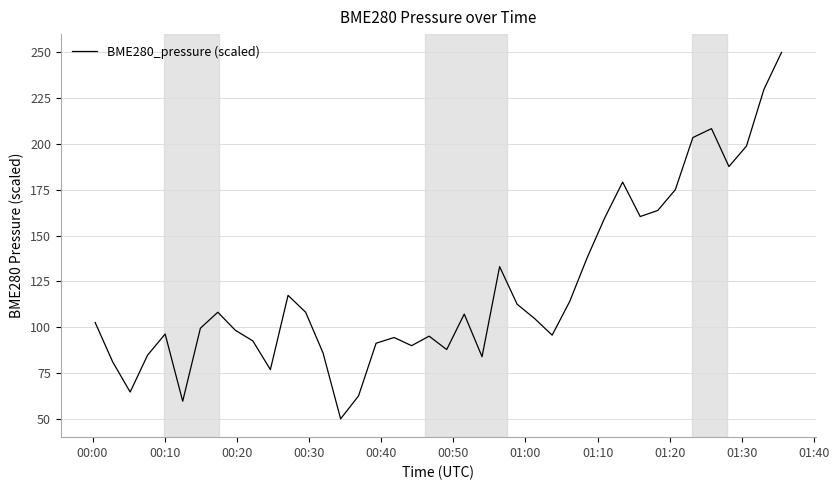

How many values are below 104?

20